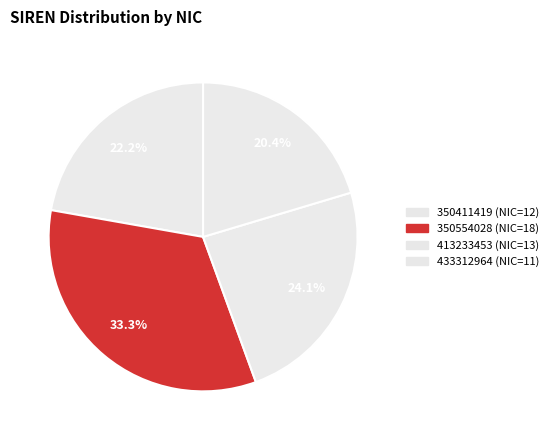

Is there any slice that represents more than half of the pie?

No